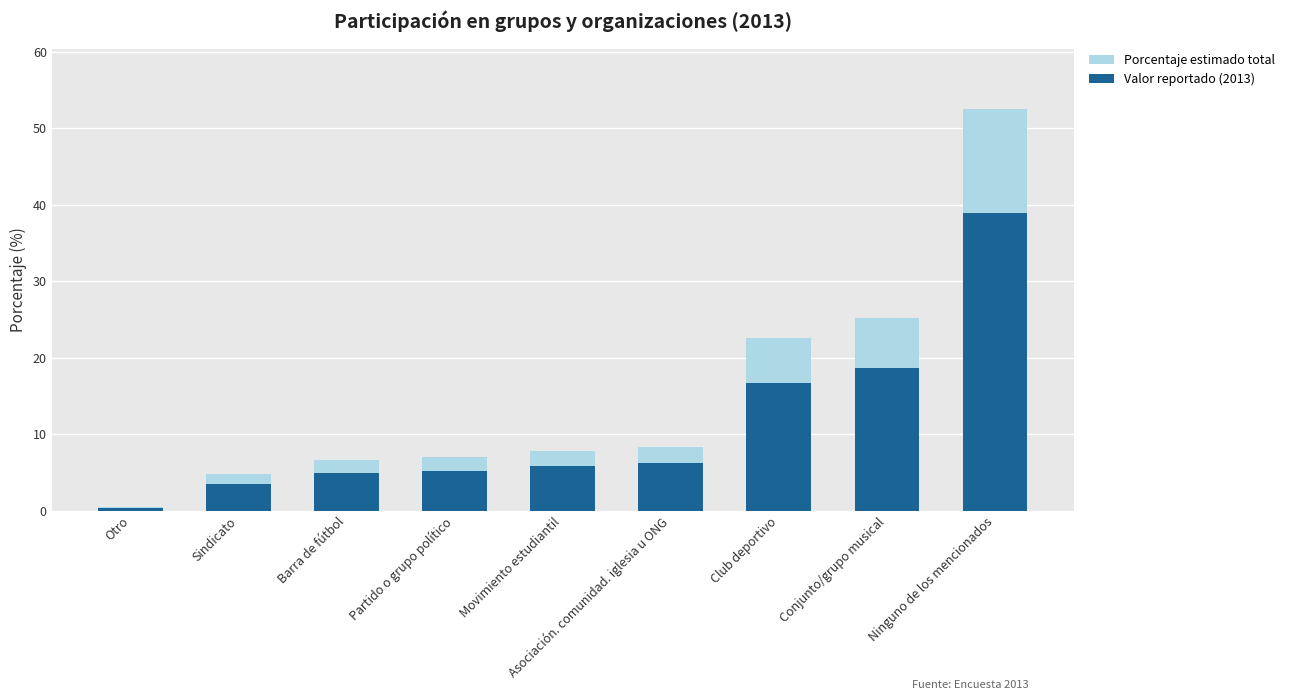

What value does the Valor reportado (2013) series have at Sindicato?

3.5